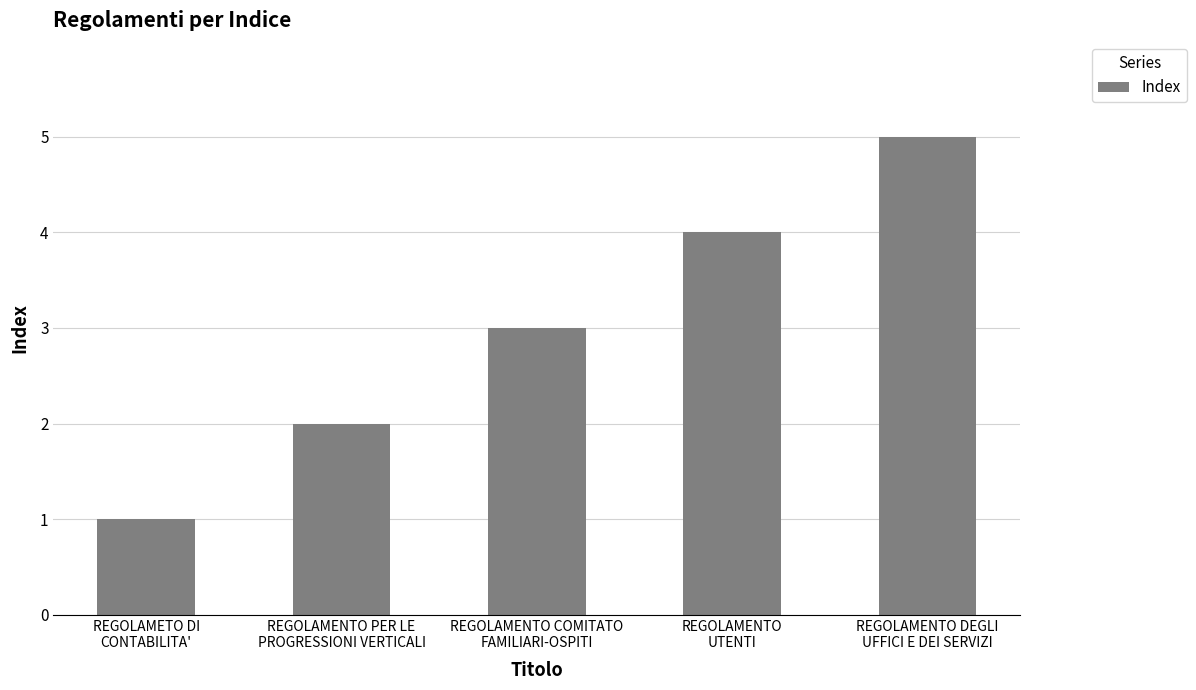

How many distinct data groups are displayed?

1